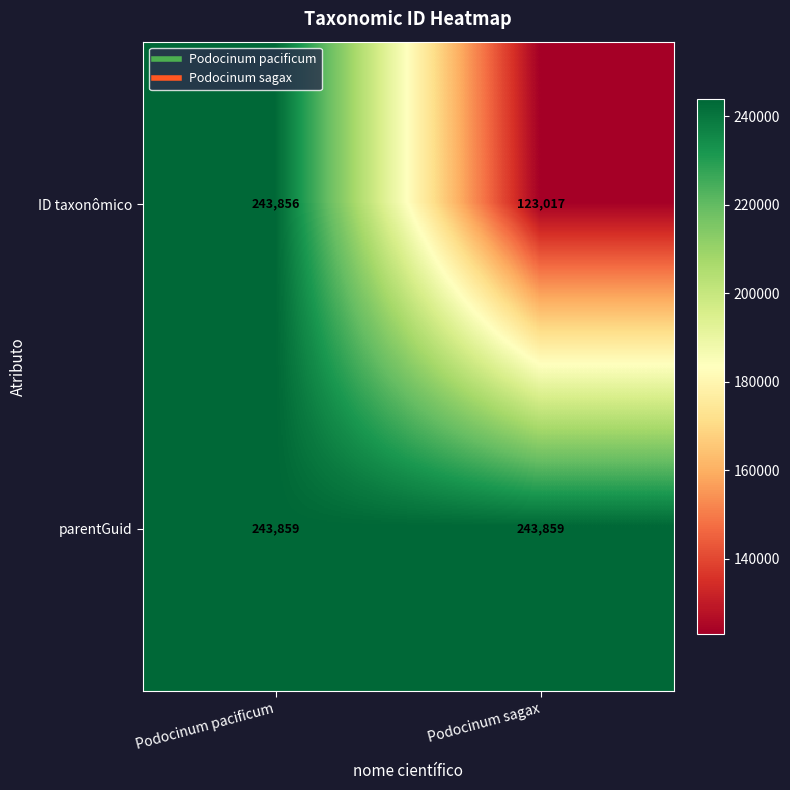

The ID taxonômico series shows 243856 at Podocinum pacificum. True or false?

True